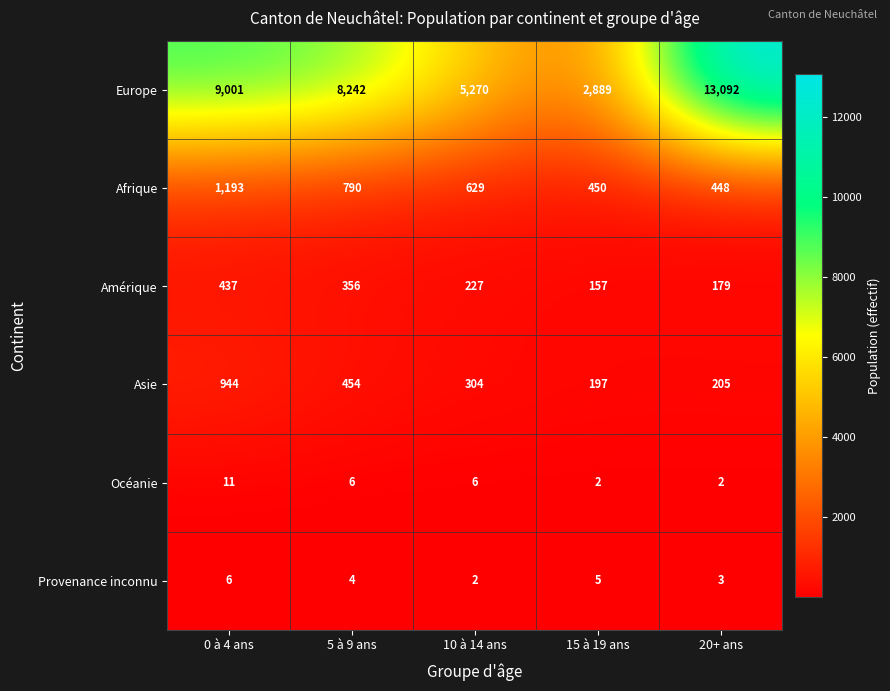

At which label does Asie reach its peak?

0 à 4 ans